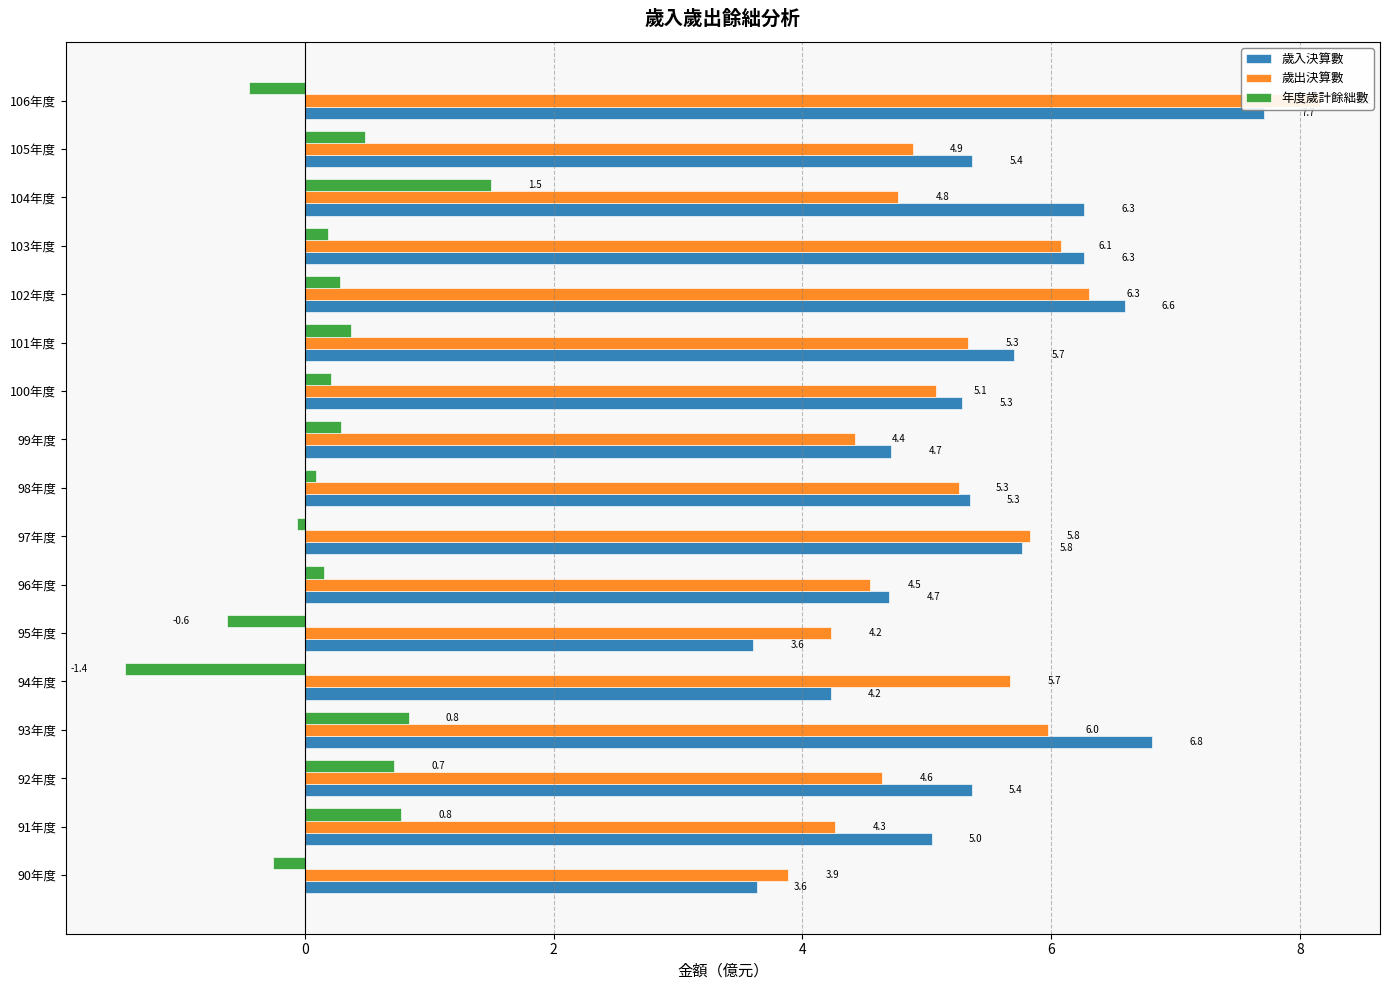

What is the minimum value shown in the chart?

-1.4